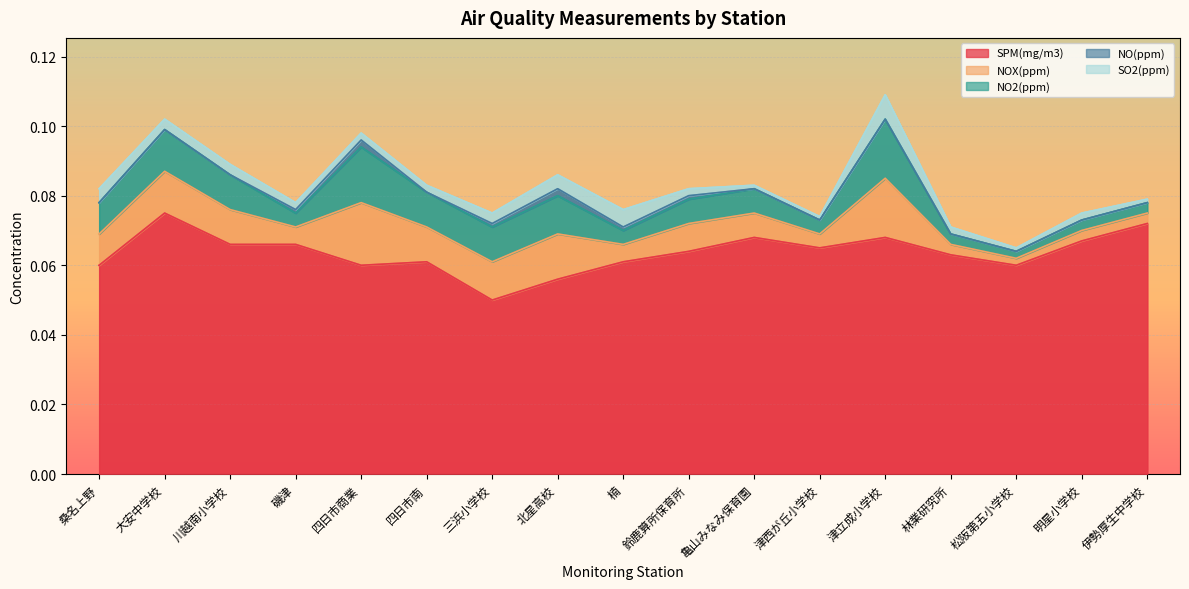

Count the number of categories in the chart.

17